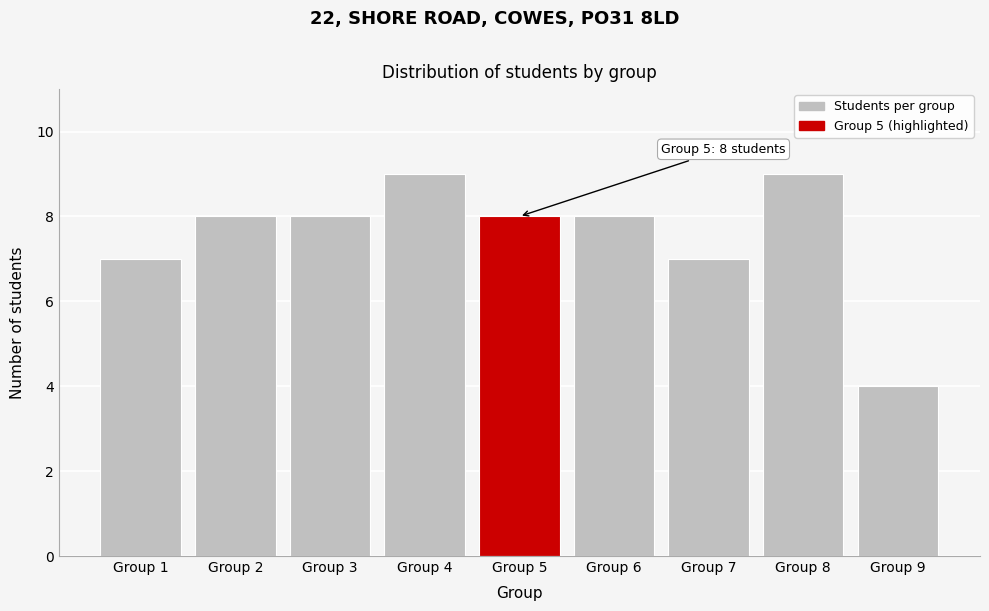

Reading left to right, transcribe all the data shown in this chart.

7	8	8	9	8	8	7	9	4